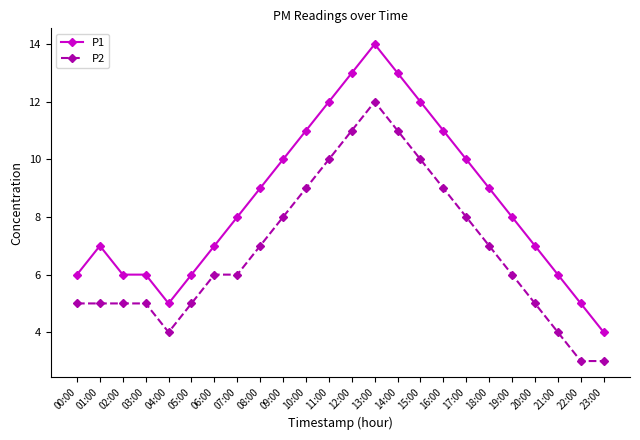

Reading left to right, list all the values displayed in this chart.

P1: 6	7	6	6	5	6	7	8	9	10	11	12	13	14	13	12	11	10	9	8	7	6	5	4
P2: 5	5	5	5	4	5	6	6	7	8	9	10	11	12	11	10	9	8	7	6	5	4	3	3